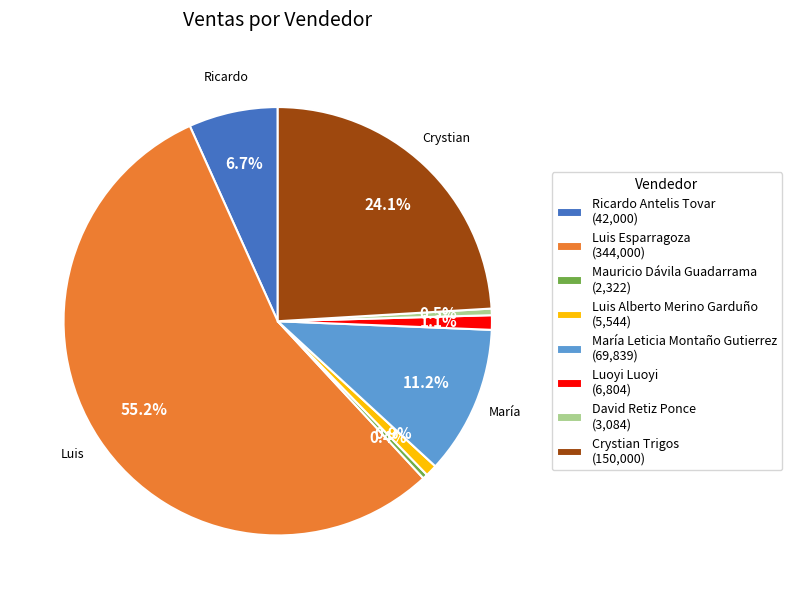

To the nearest percent, what percentage of the pie is Ricardo Antelis Tovar?

7%